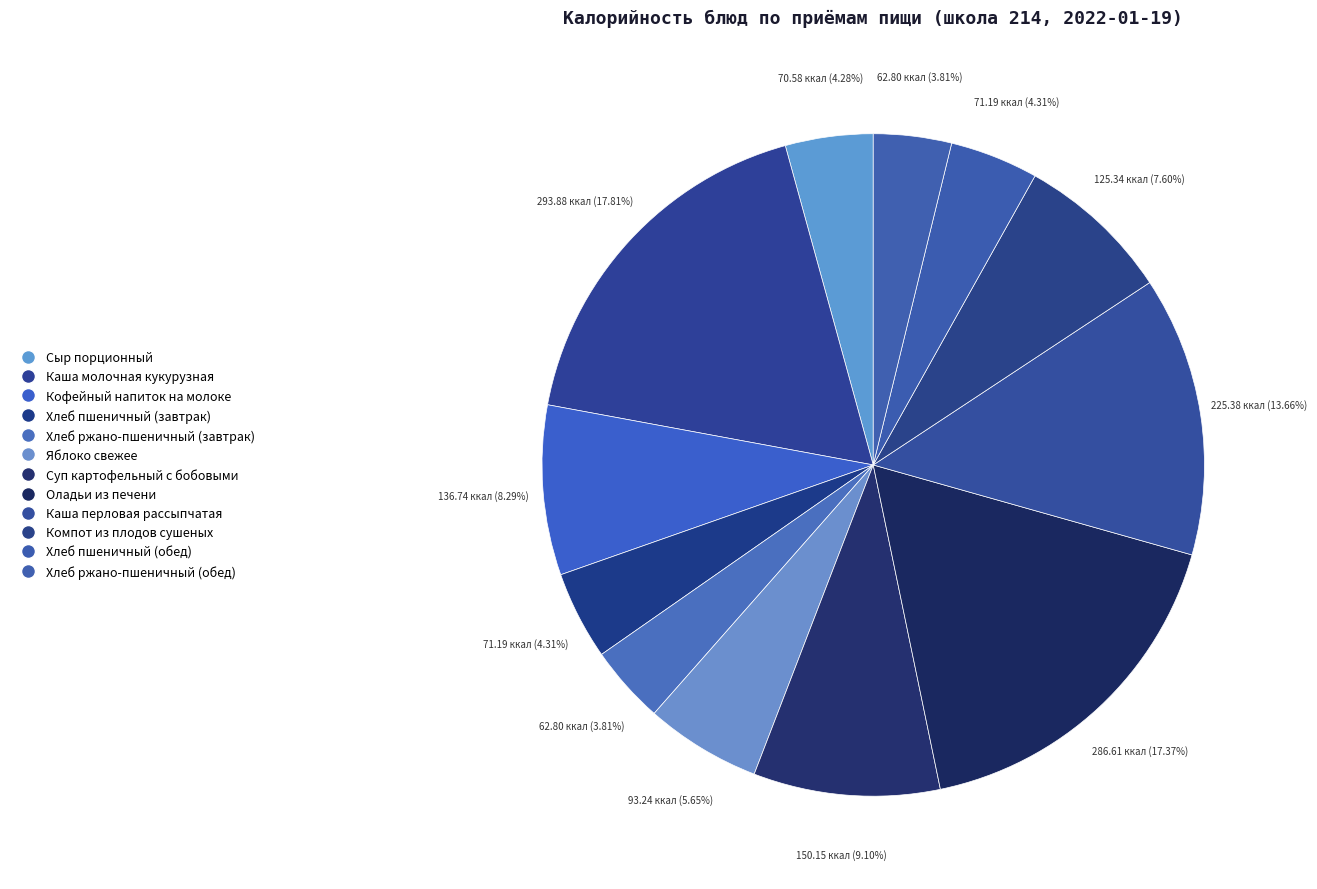

To the nearest percent, what percentage of the pie is Яблоко свежее?

6%